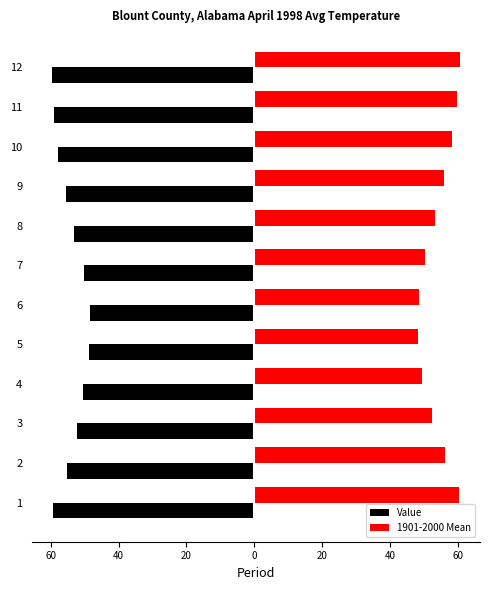

What is the average value of the 1901-2000 Mean series?

54.5